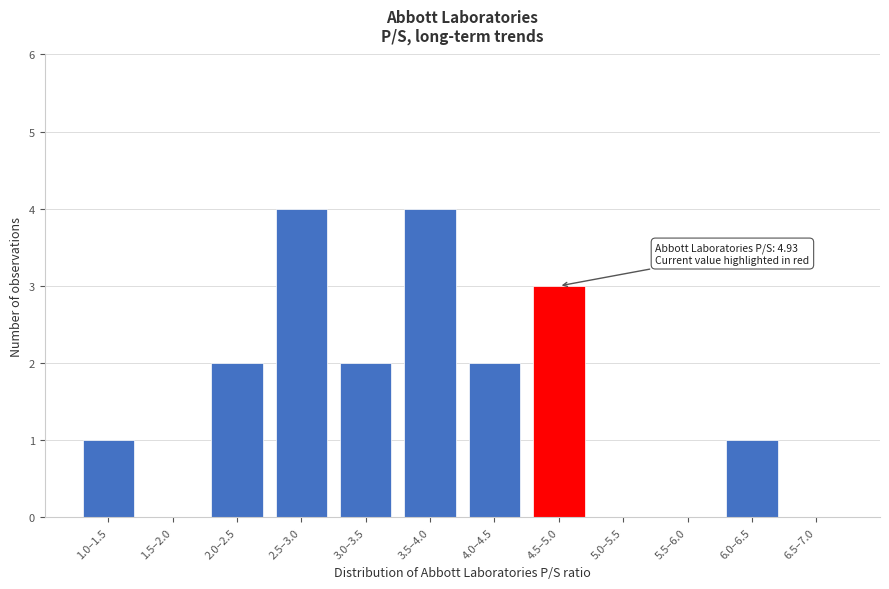

Reading right to left, list all the values displayed in this chart.

6.5–7.0=0	6.0–6.5=1	5.5–6.0=0	5.0–5.5=0	4.5–5.0=3	4.0–4.5=2	3.5–4.0=4	3.0–3.5=2	2.5–3.0=4	2.0–2.5=2	1.5–2.0=0	1.0–1.5=1